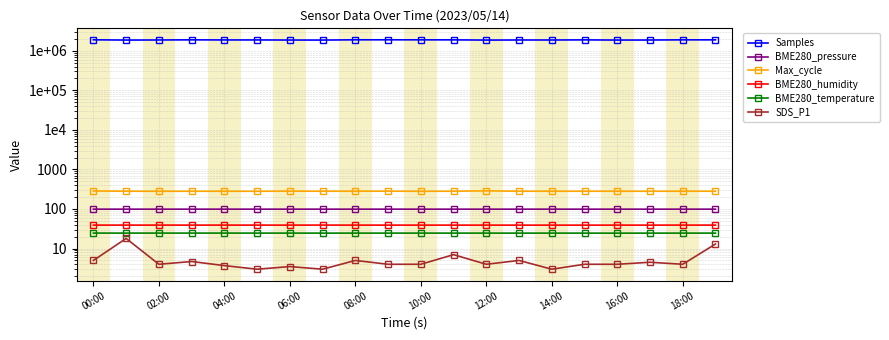

Reading left to right, what are all the values shown in this chart?

Samples: 1897263.0	1869178.0	1878506.0	1893479.0	1881700.0	1882554.0	1871674.0	1869493.0	1896316.0	1897548.0	1894037.0	1890633.0	1868144.0	1877776.0	1875280.0	1889609.0	1868964.0	1874539.0	1892165.0	1892593.0
BME280_pressure: 99.1	99.1	99.1	99.1	99.1	99.1	99.0	99.1	99.1	99.1	99.0	99.0	99.0	99.0	99.0	99.0	99.0	99.0	99.0	99.0
Max_cycle: 285.0	281.4	280.7	281.2	281.0	280.6	282.5	281.4	281.9	282.2	280.7	281.2	287.2	280.9	281.6	281.2	281.6	280.8	281.9	281.0
BME280_humidity: 39.1	39.1	39.1	39.1	39.1	39.1	39.1	39.2	39.1	39.1	39.1	39.1	39.1	39.1	39.1	39.1	39.1	39.1	39.1	39.1
BME280_temperature: 24.6	24.6	24.6	24.6	24.6	24.6	24.6	24.6	24.6	24.6	24.6	24.6	24.6	24.5	24.6	24.5	24.5	24.6	24.5	24.6
SDS_P1: 5.0	18.0	4.0	4.7	3.7	3.0	3.5	3.0	5.0	4.0	4.0	7.0	4.0	5.0	3.0	4.0	4.0	4.5	4.0	13.0